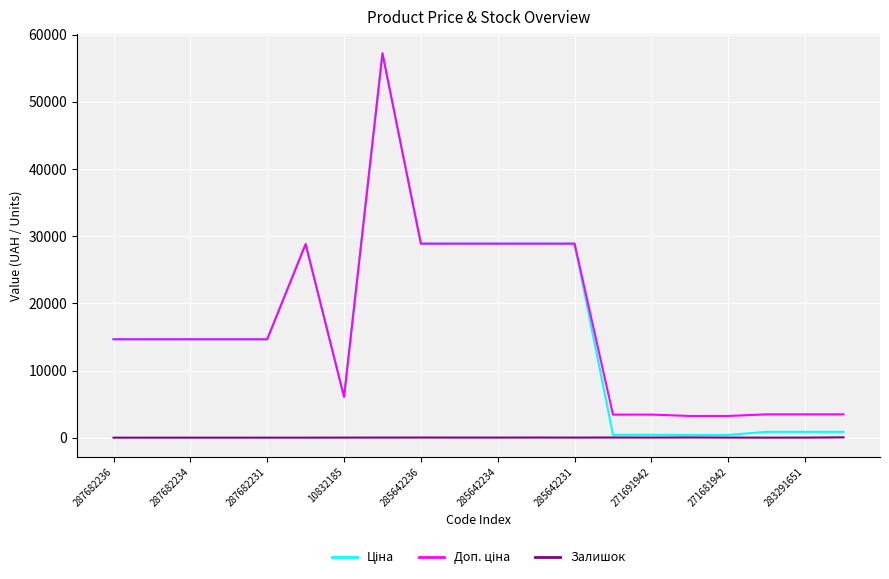

True or false: Ціна and Залишок intersect in this chart.

False